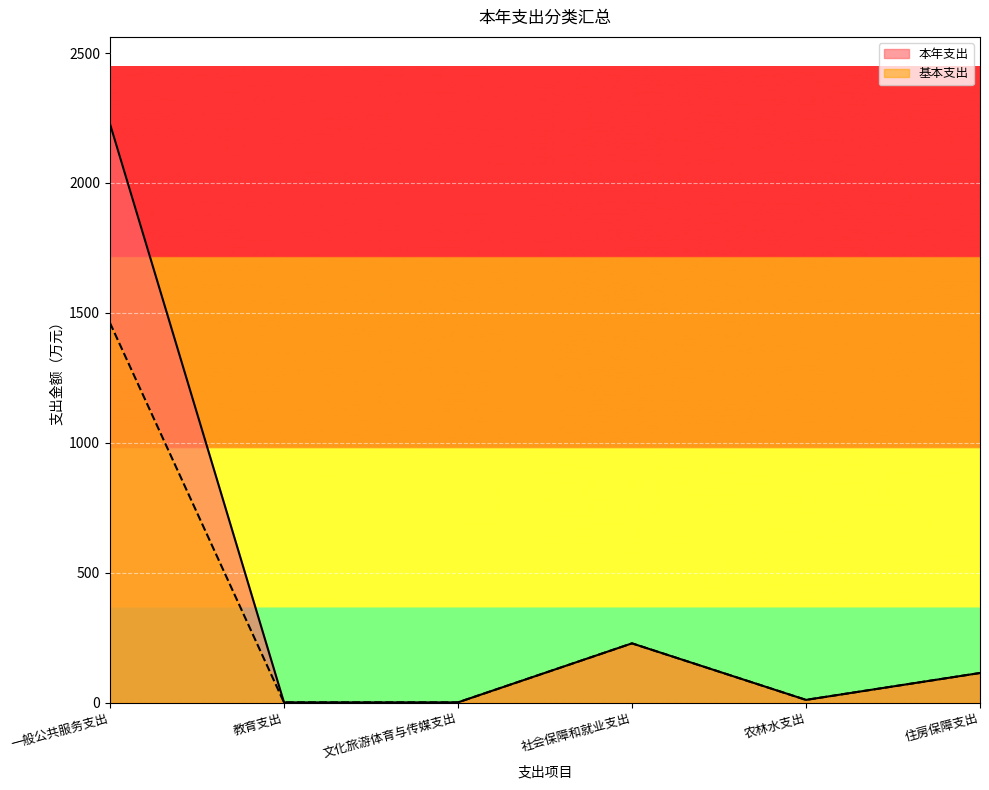

What are all the series names shown in the legend?

本年支出, 基本支出